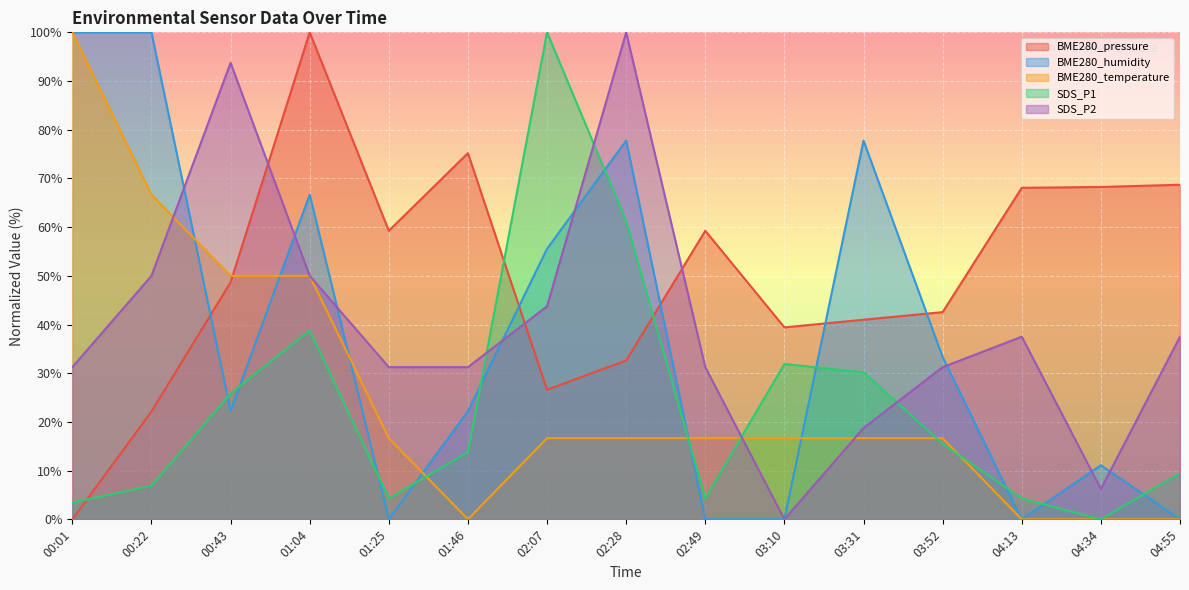

How many interior local valleys does the SDS_P1 series have?

3